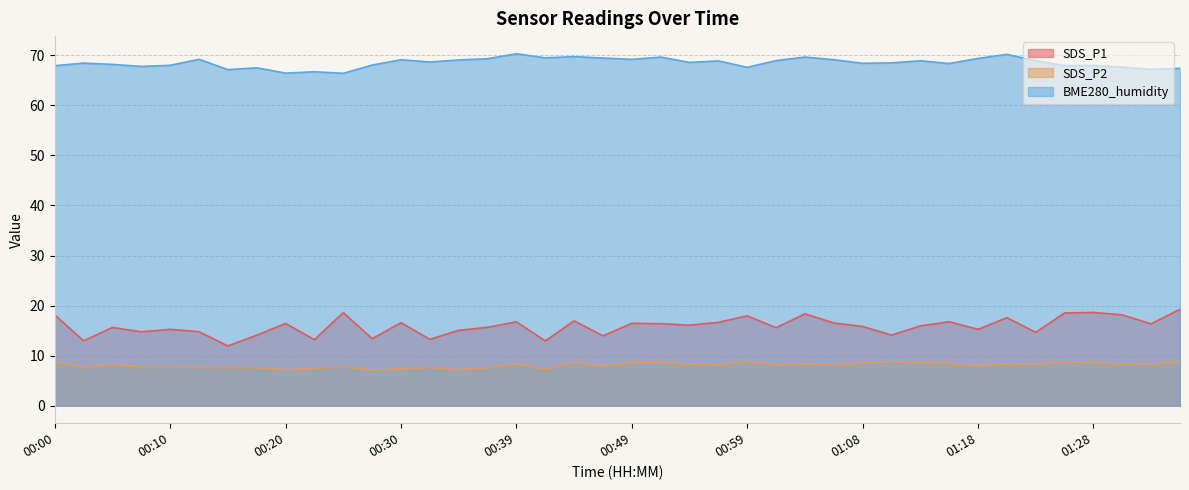

What is the smallest value displayed?

7.1